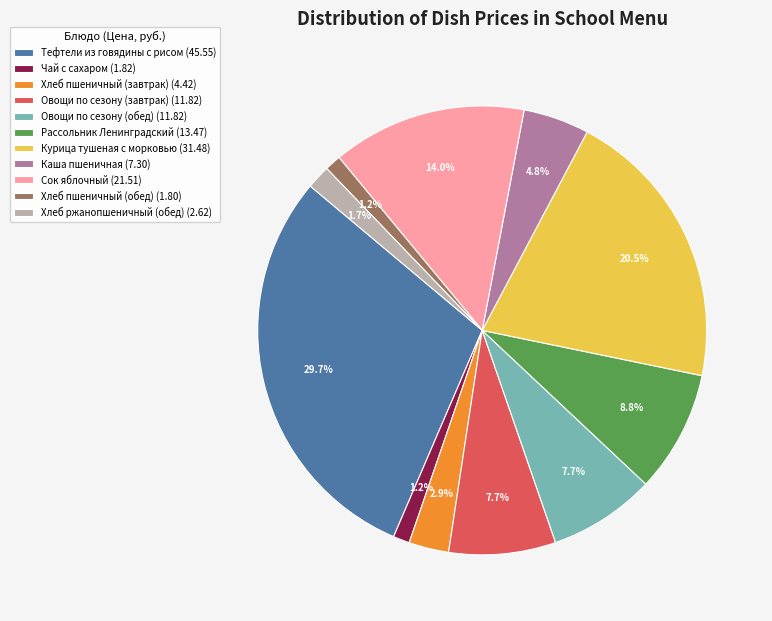

What is the ratio of the value at Чай с сахаром to the value at Хлеб пшеничный (обед)?

1.0